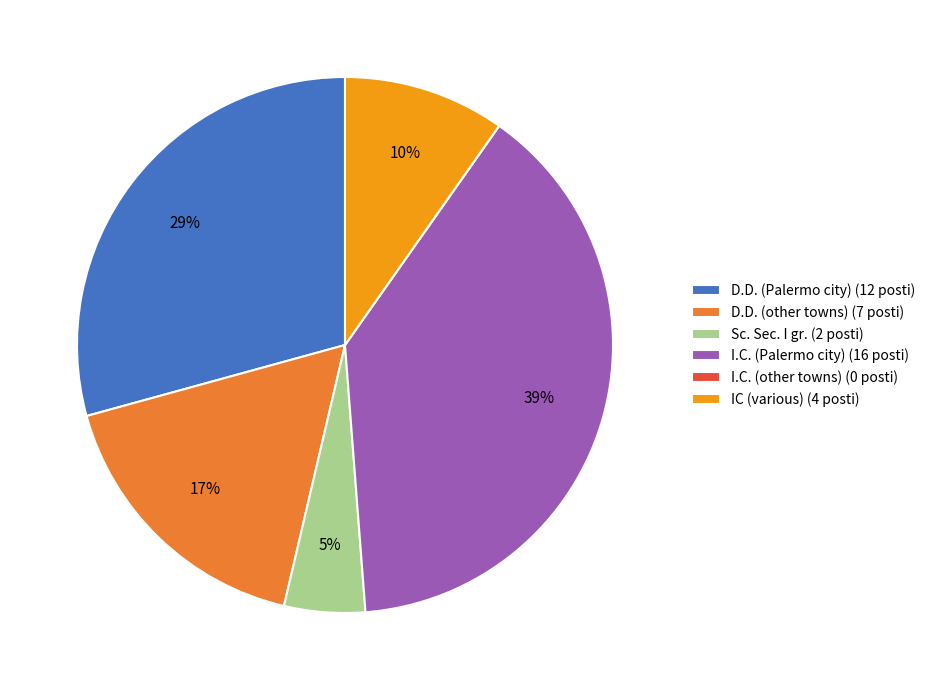

Combined, do I.C. (Palermo city) (16 posti) and D.D. (Palermo city) (12 posti) account for over 50%?

Yes